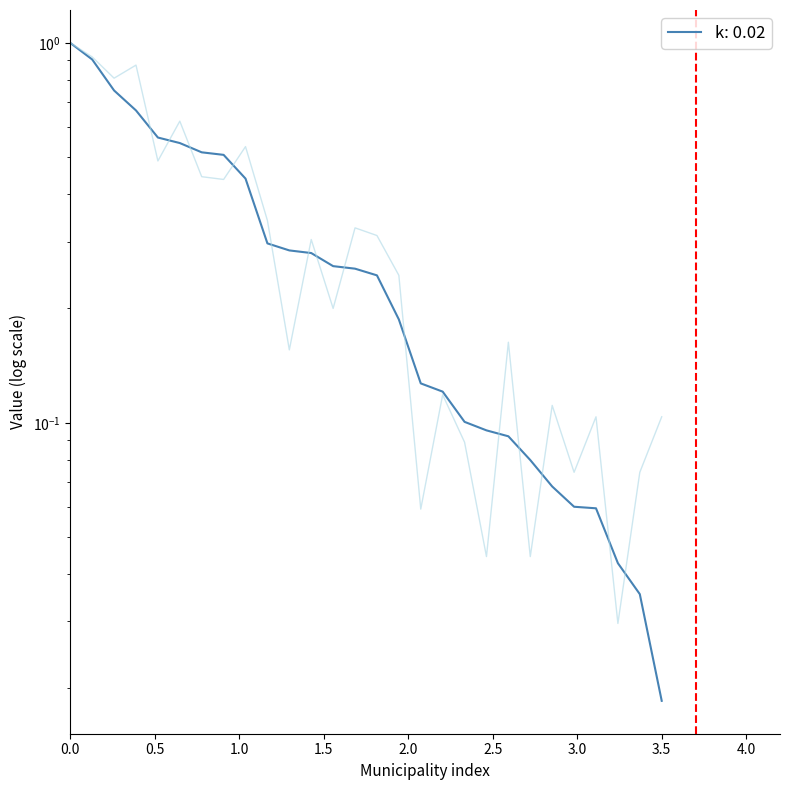

Is this an area chart (filled region under the line)?

No